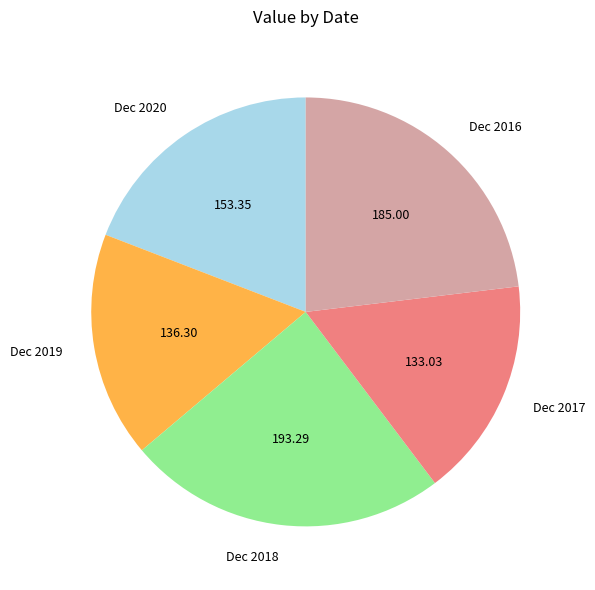

Between Dec 2018 and Dec 2019, which is larger?

Dec 2018